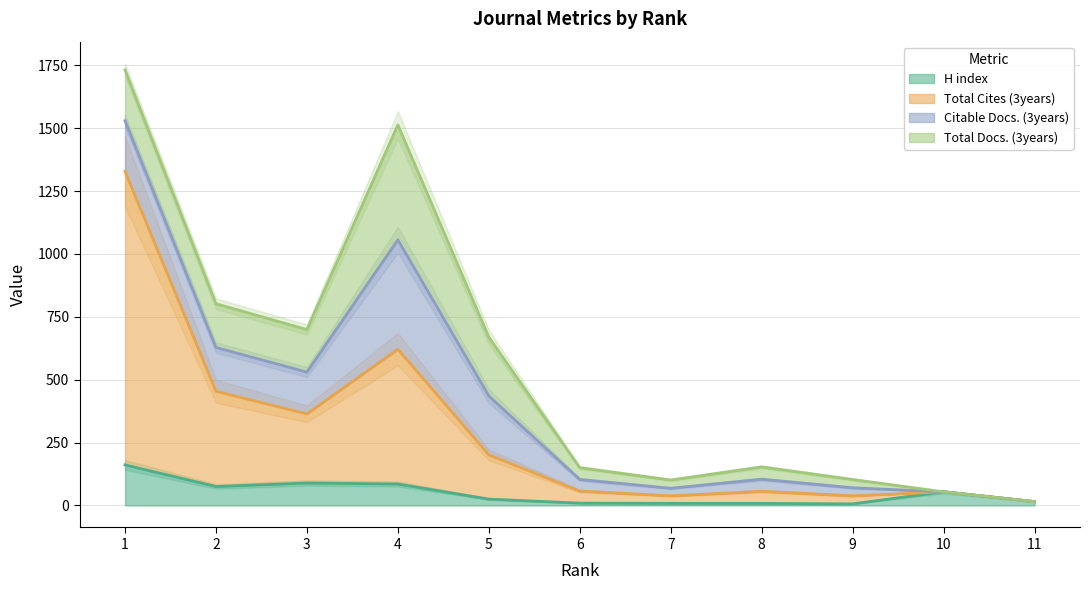

What is the maximum value for H index?

161